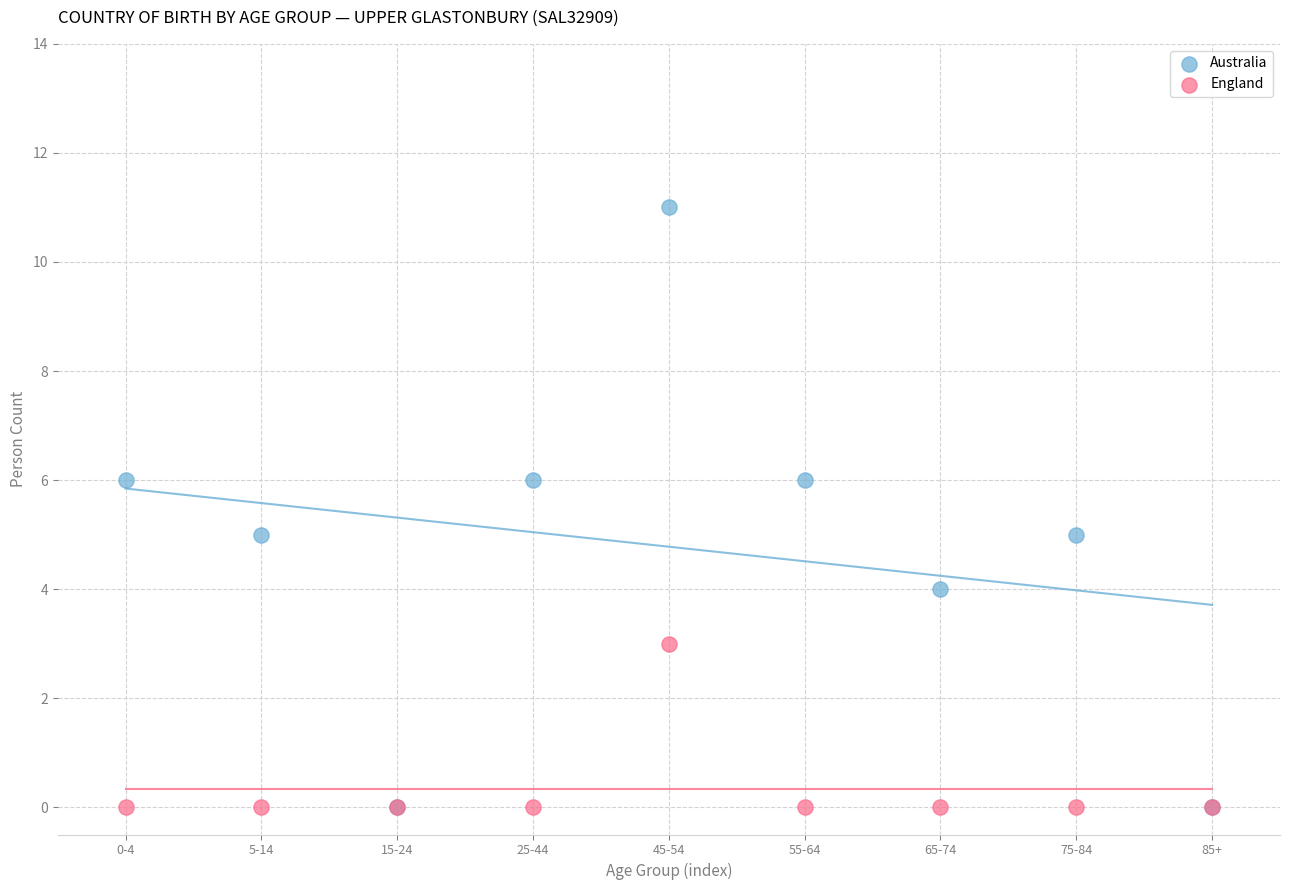

What are all the series names shown in the legend?

Australia, England